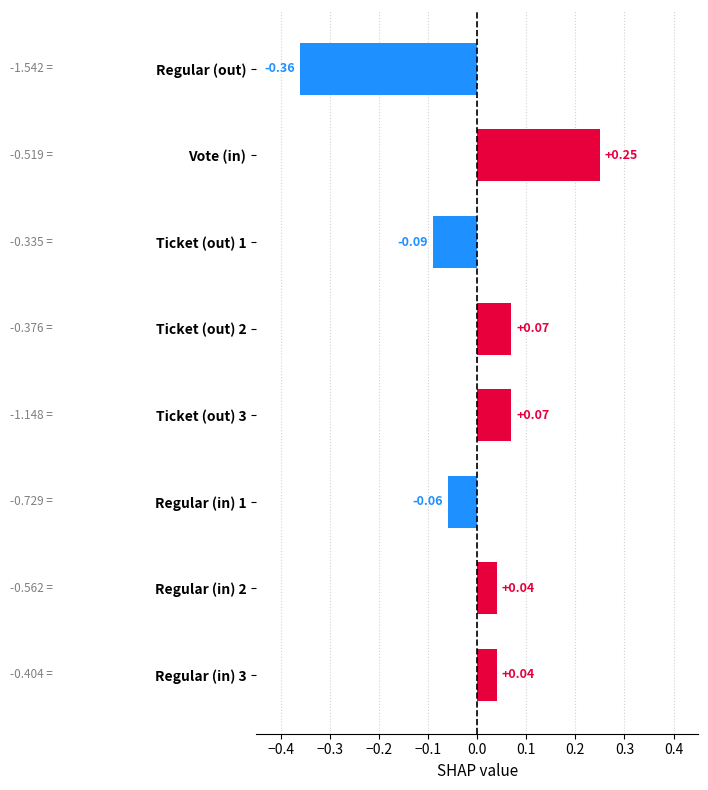

Which label corresponds to the largest value in the chart?

Vote (in)